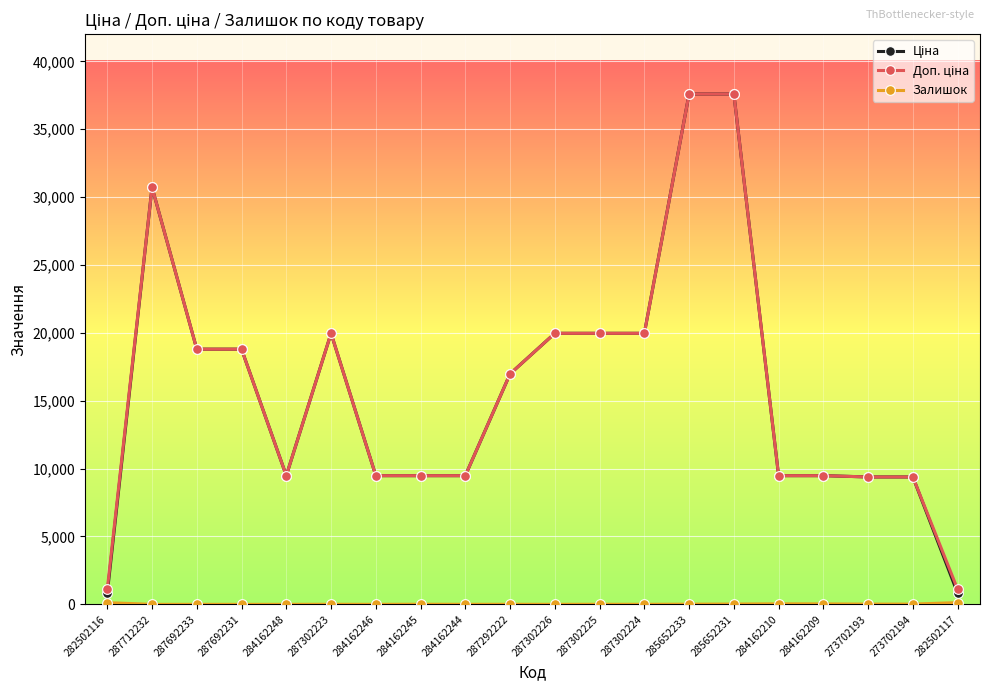

What is the difference between the highest and lowest values at 282502116?

984.2